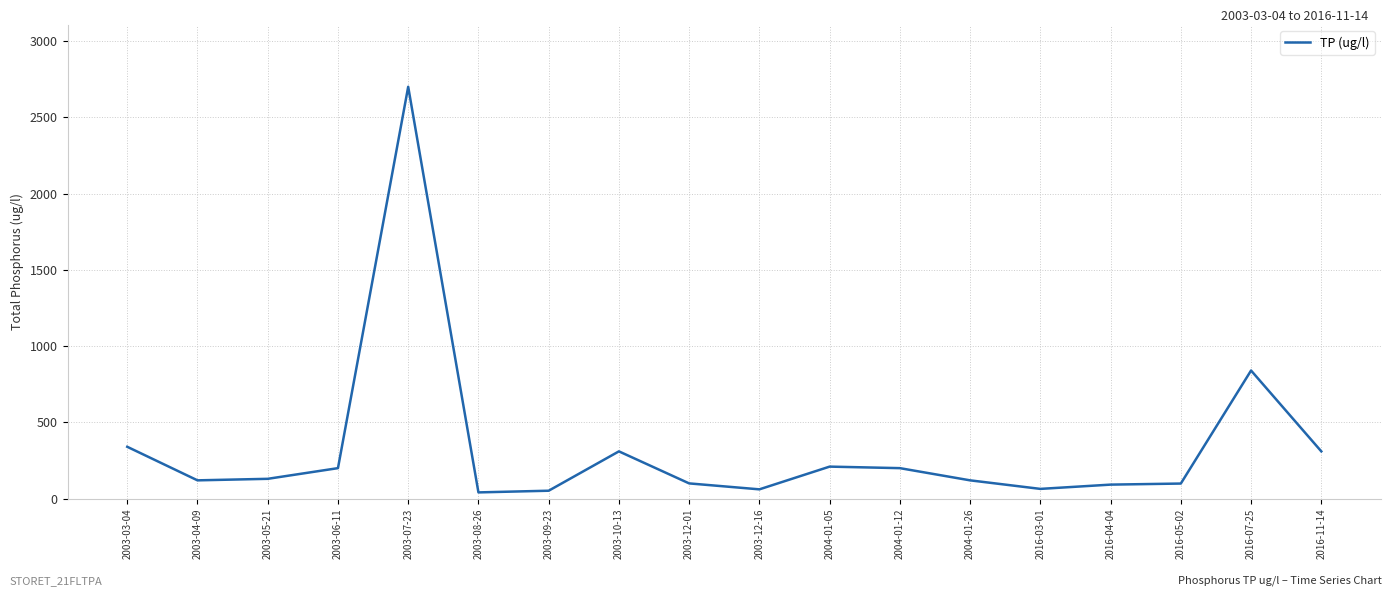

What is the sum of all values?

5989